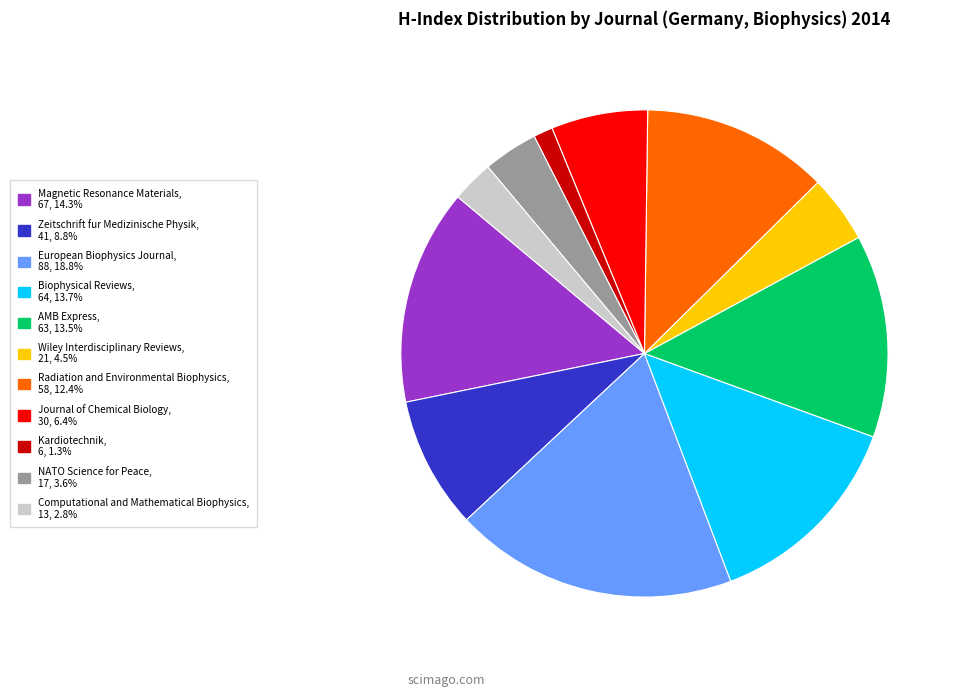

Is there any slice that represents more than half of the pie?

No